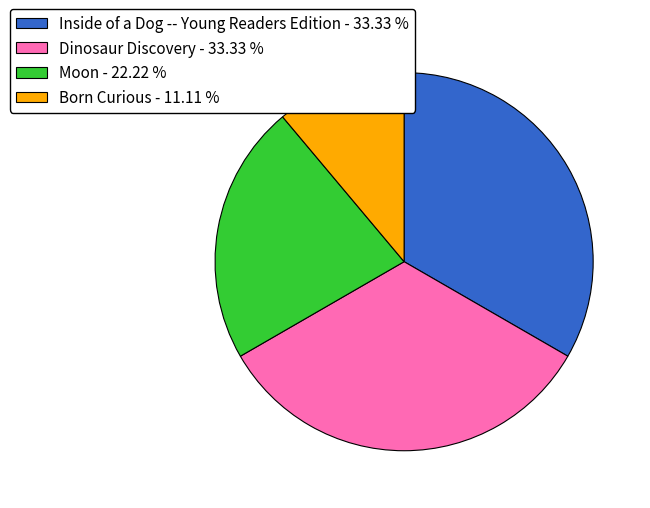

Approximately how many times larger is the value at Born Curious - 11.11 % compared to Moon - 22.22 %?

0.5